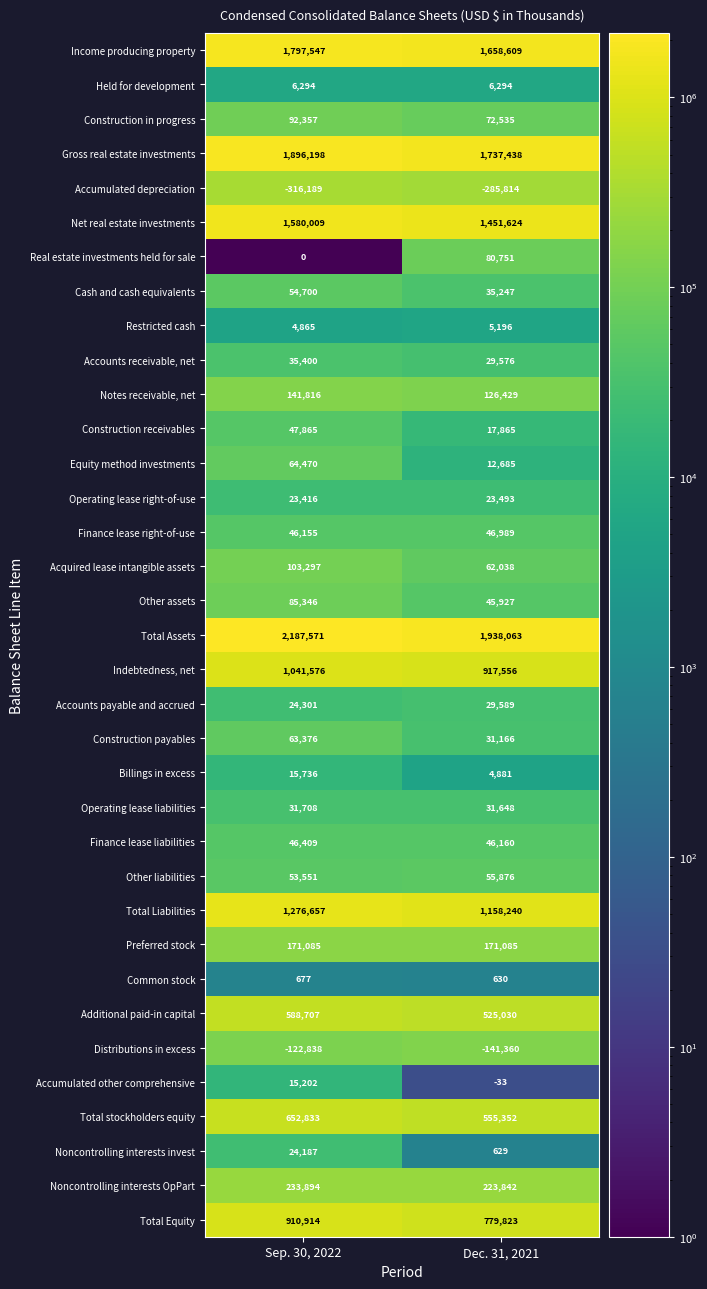

What is the sum of all Construction receivables values?

65730